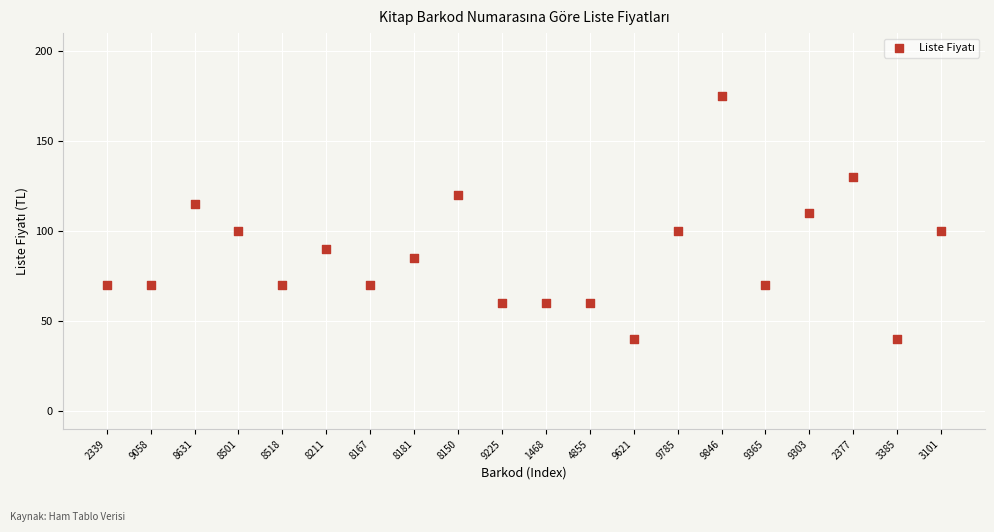

What is the range of Y values (max minus min)?

135